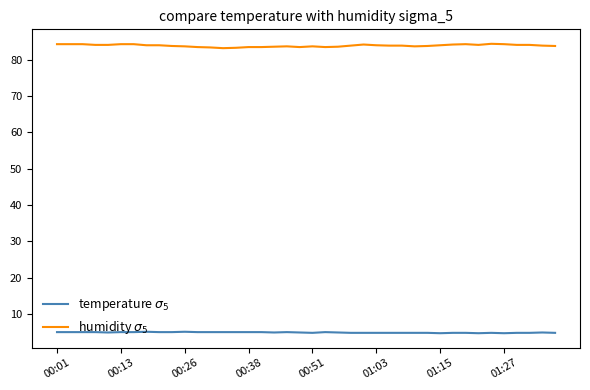

True or false: temperature $\sigma_5$ has more than 1 points higher than both neighbors.

True